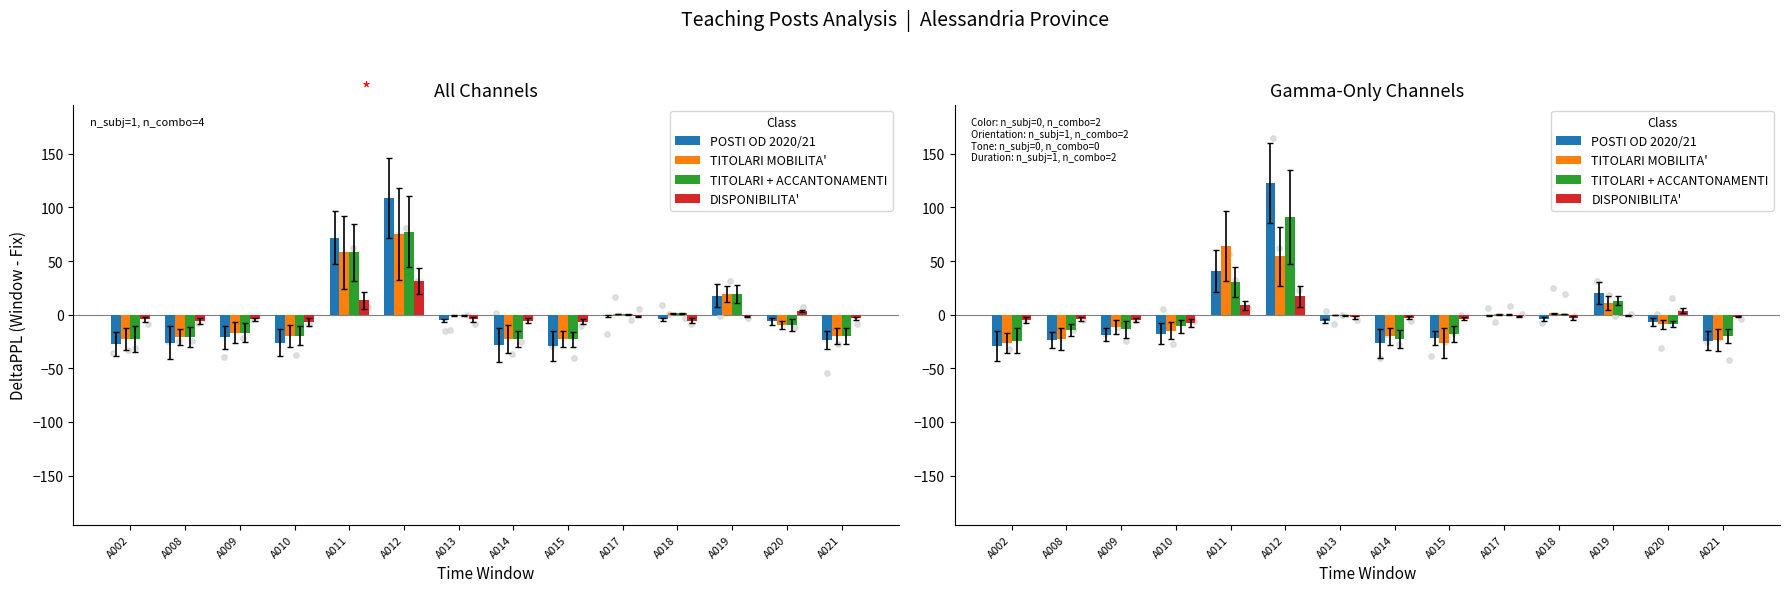

At which category is the sum across all series the highest?

A012